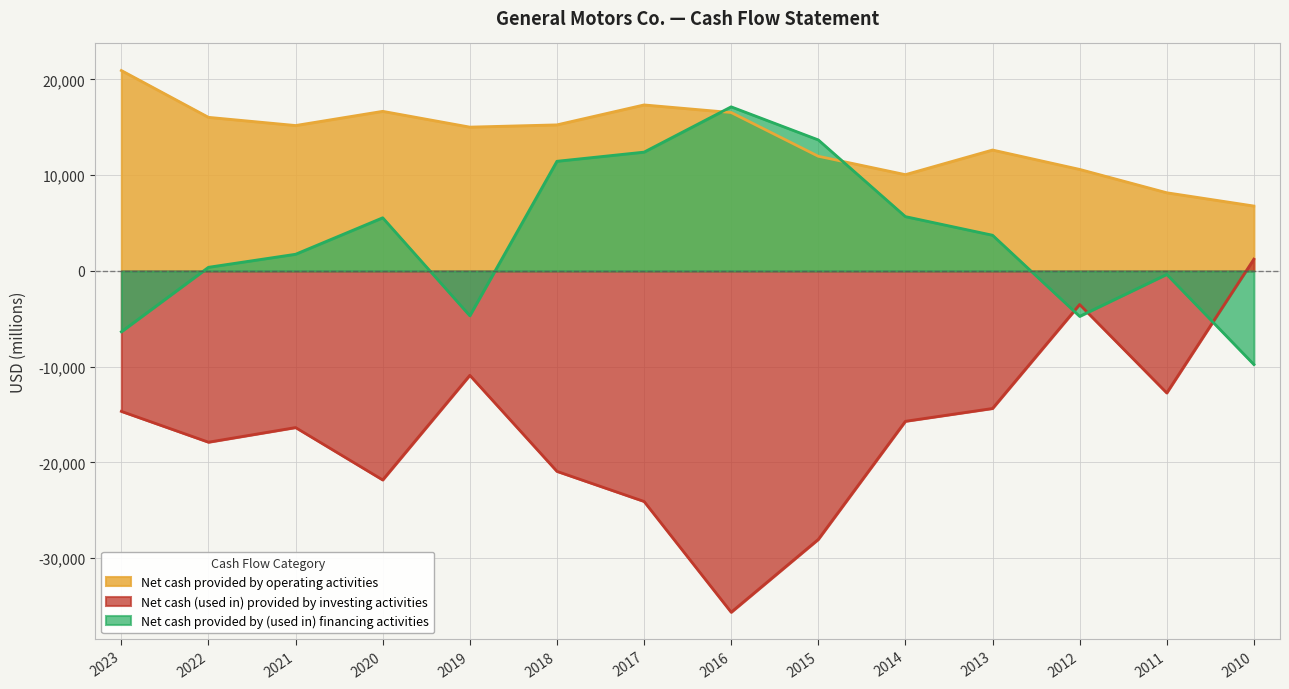

List the series in order of their peak value, highest first.

Net cash provided by operating activities, Net cash provided by (used in) financing activities, Net cash (used in) provided by investing activities